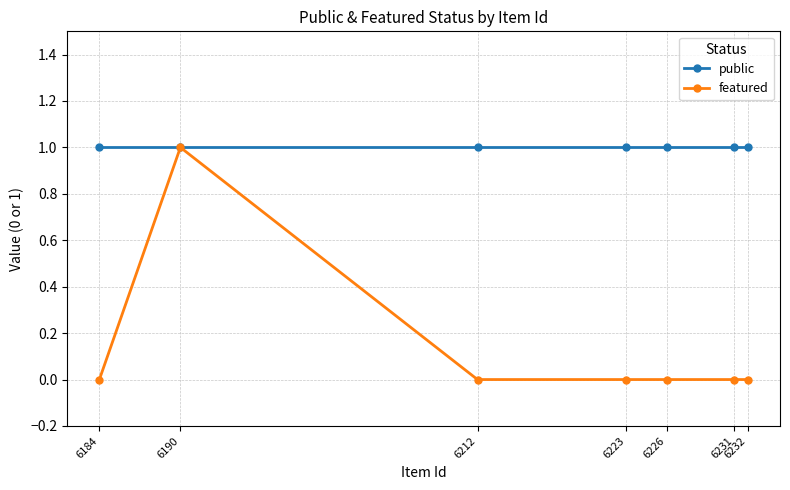

List the series in order of their overall mean, lowest first.

featured, public